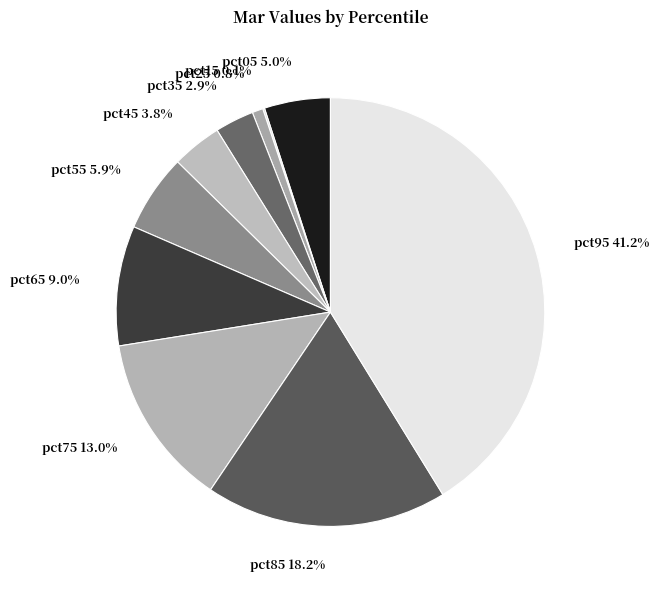

What percentage is the pct55 slice, to the nearest percent?

6%